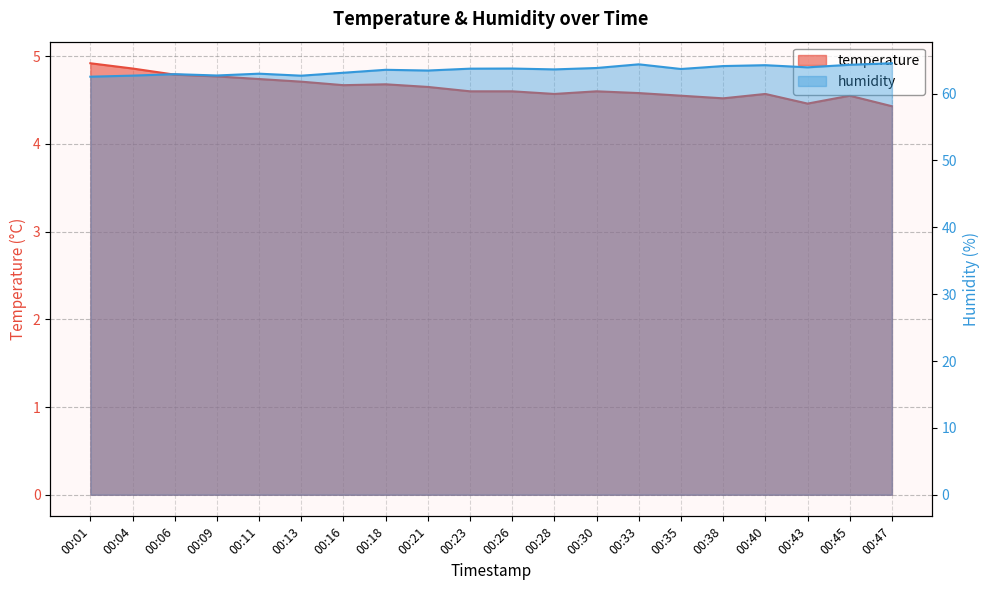

How many data points in humidity line are above 63?

14